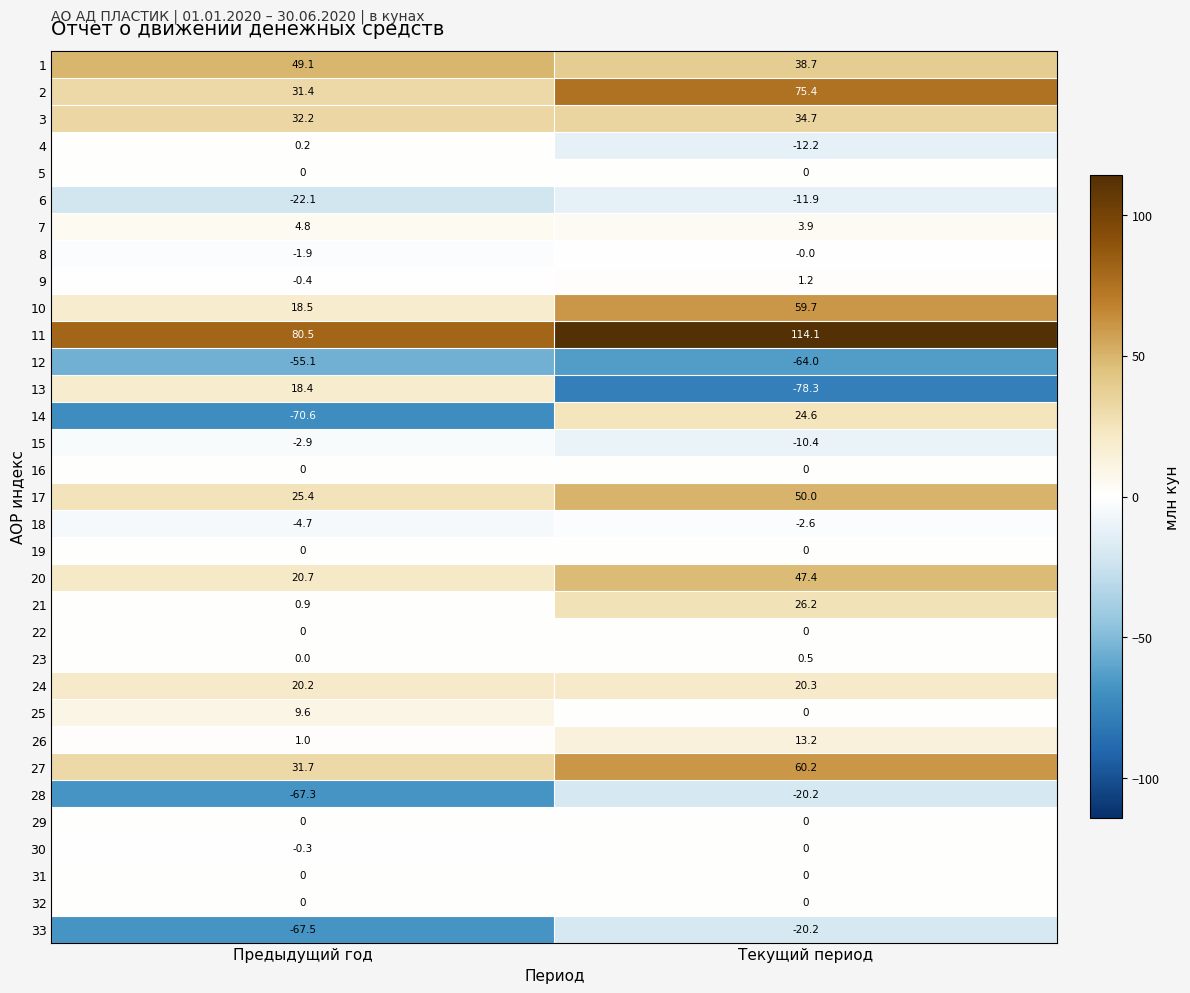

Which label corresponds to the largest value in the chart?

Текущий период